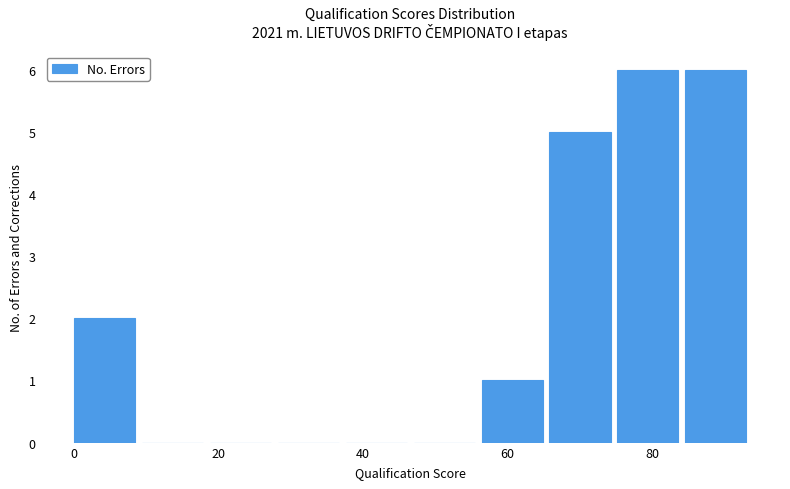

Reading left to right, transcribe this chart: for each bar, give the range it covers on the x-axis and its height. Neither the bar edges nor the heights are printed on the chart, so give them approximately, as read against the axes.

0.0 to 9.4: 2
9.4 to 18.8: 0
18.8 to 28.2: 0
28.2 to 37.6: 0
37.6 to 47.0: 0
47.0 to 56.4: 0
56.4 to 65.8: 1
65.8 to 75.2: 5
75.2 to 84.6: 6
84.6 to 94.0: 6